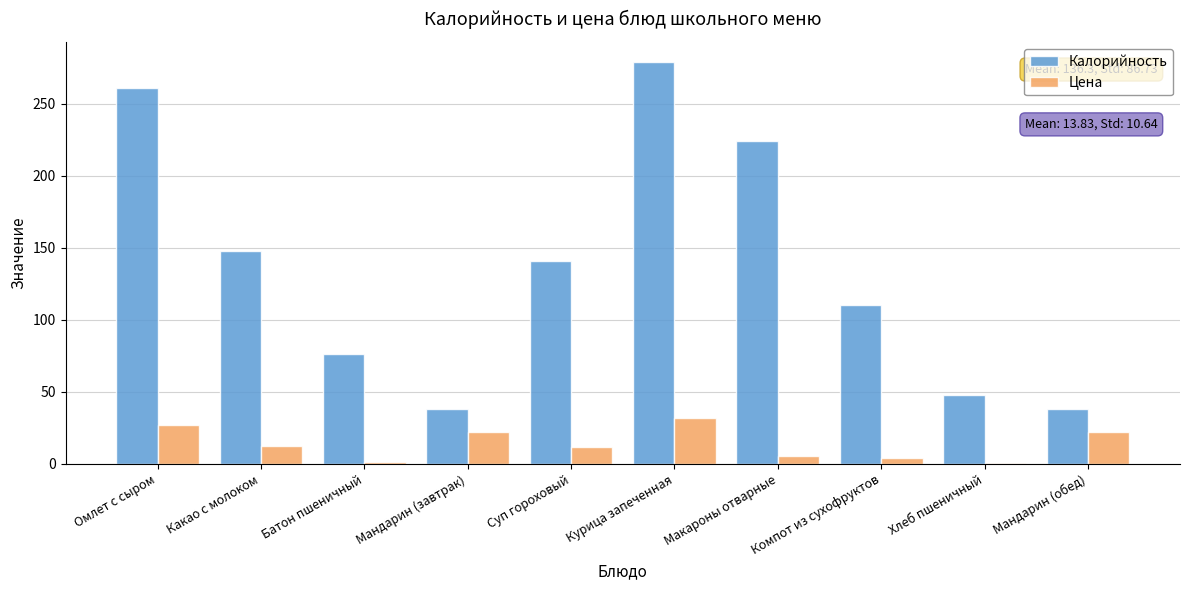

At which label does Цена first exceed 12?

Омлет с сыром